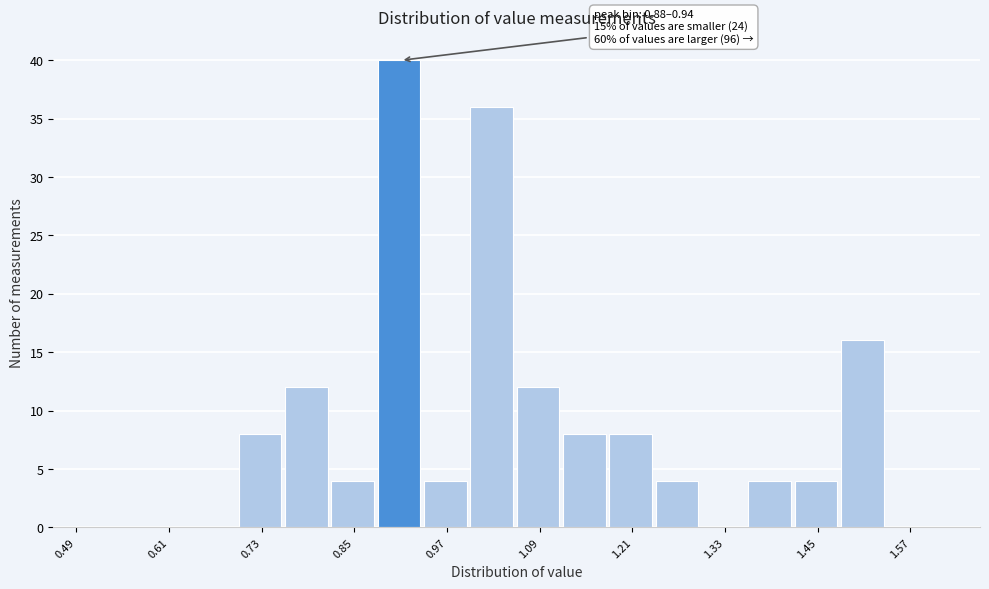

Around what value on the x-axis is the tallest bar? Give the approximate position of its centre, as read against the axis.

0.90